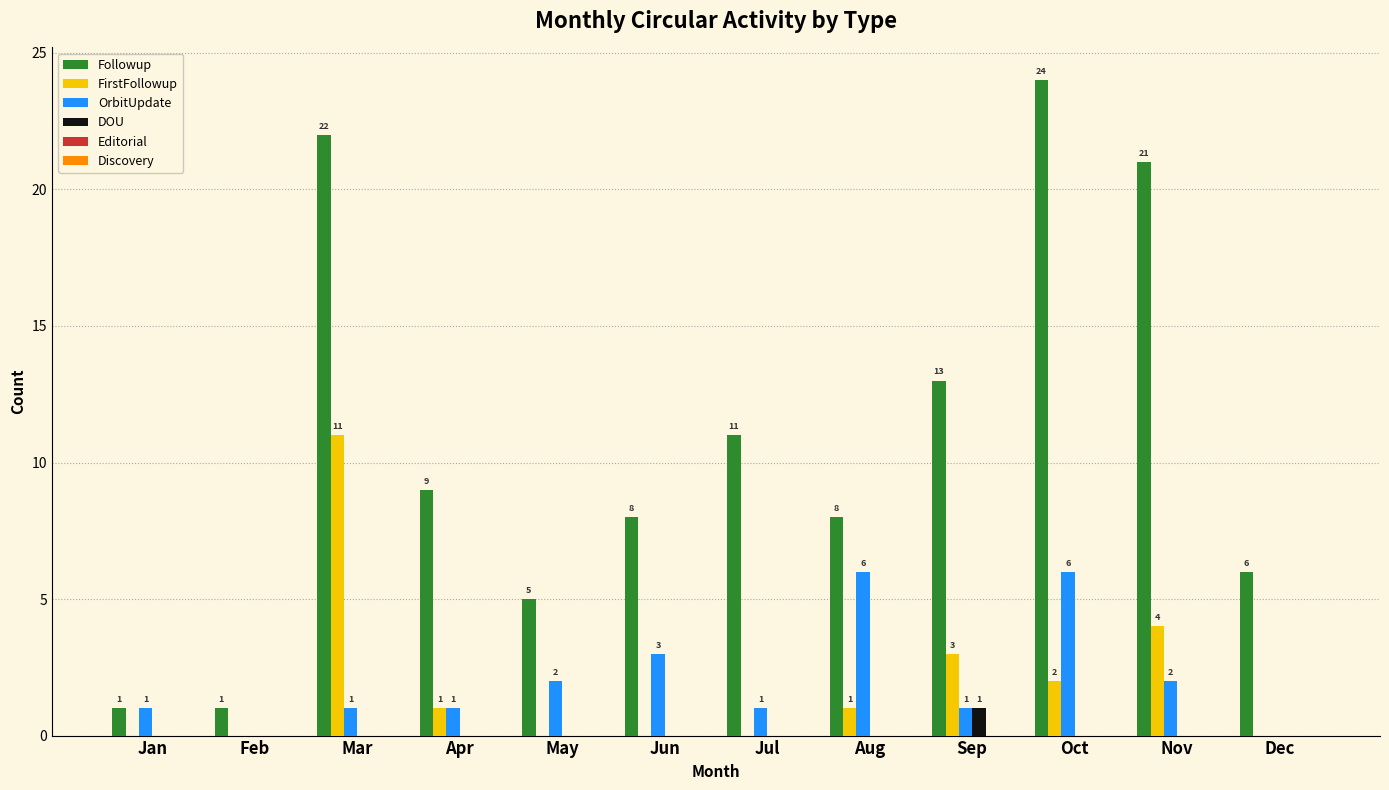

Are the bars horizontal?

No